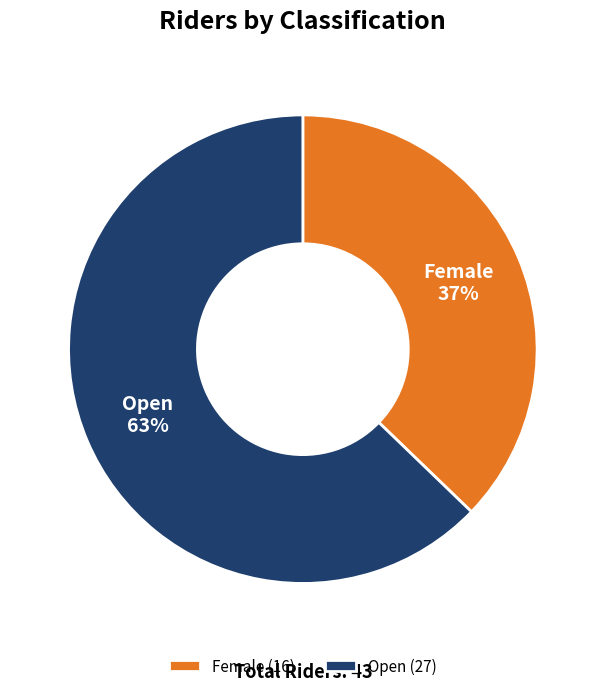

The Female slice represents 46% of the pie. True or false?

False